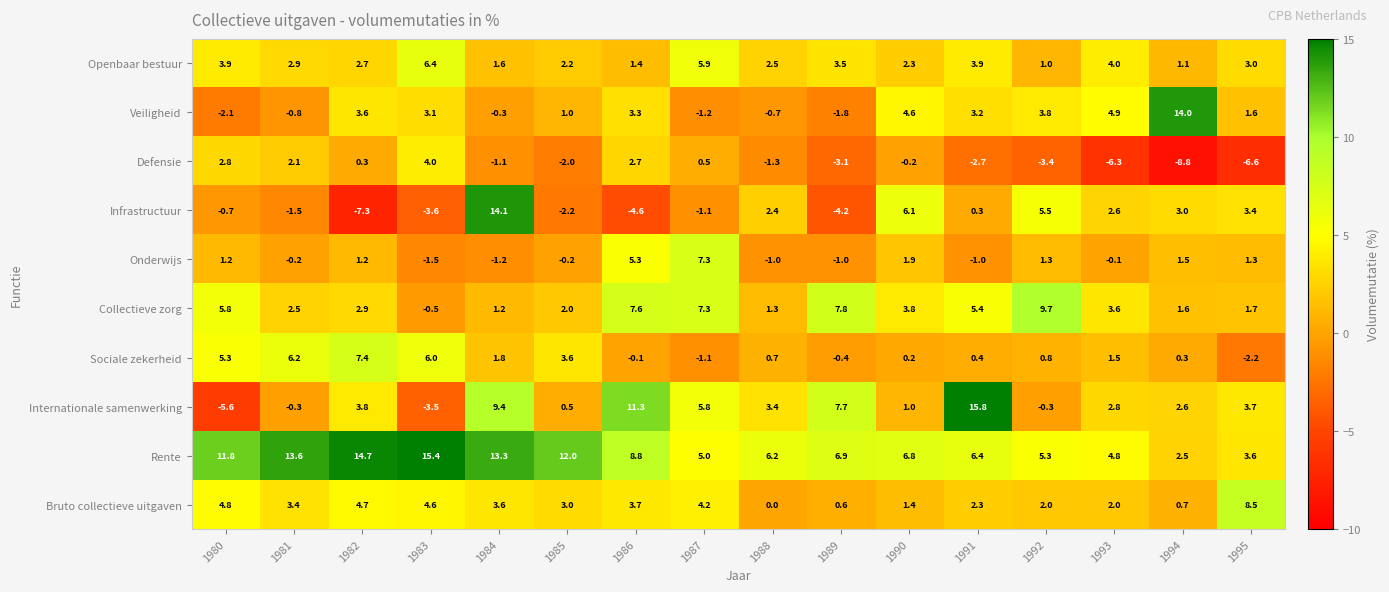

Which series changed the most between 1980 and 1984?

Internationale samenwerking